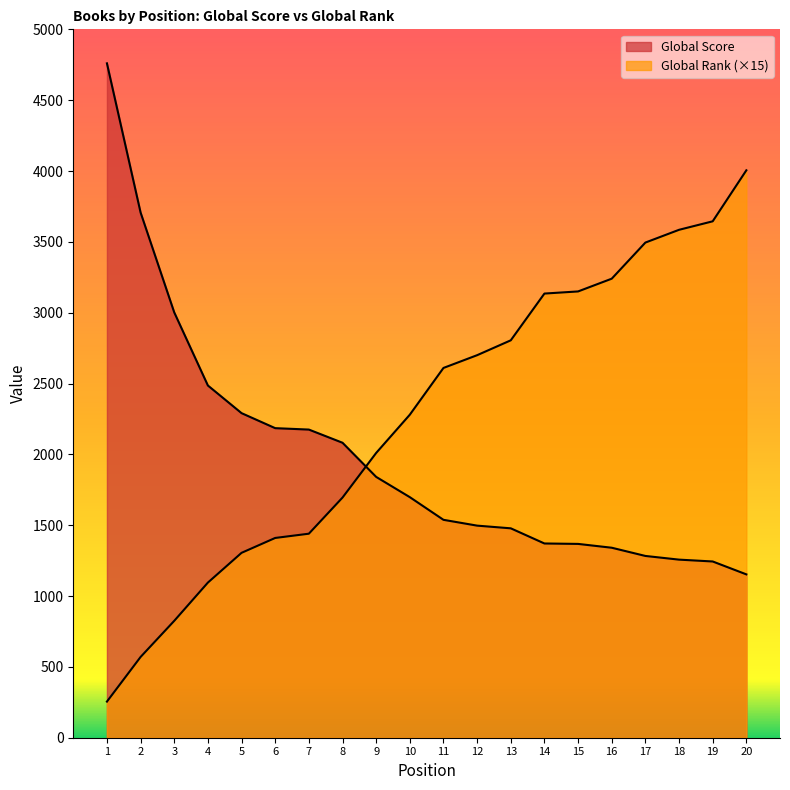

The Global Score series shows 823 at 18. True or false?

False